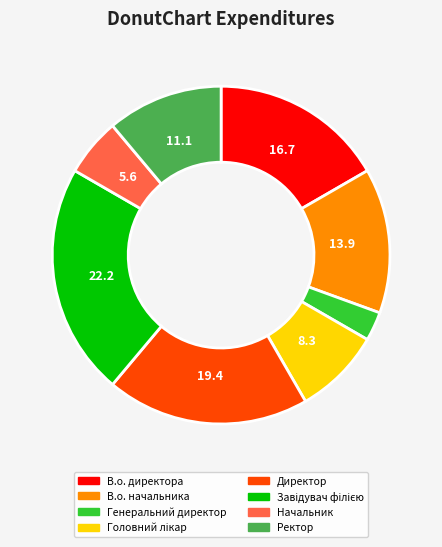

Does any single category account for the majority?

No